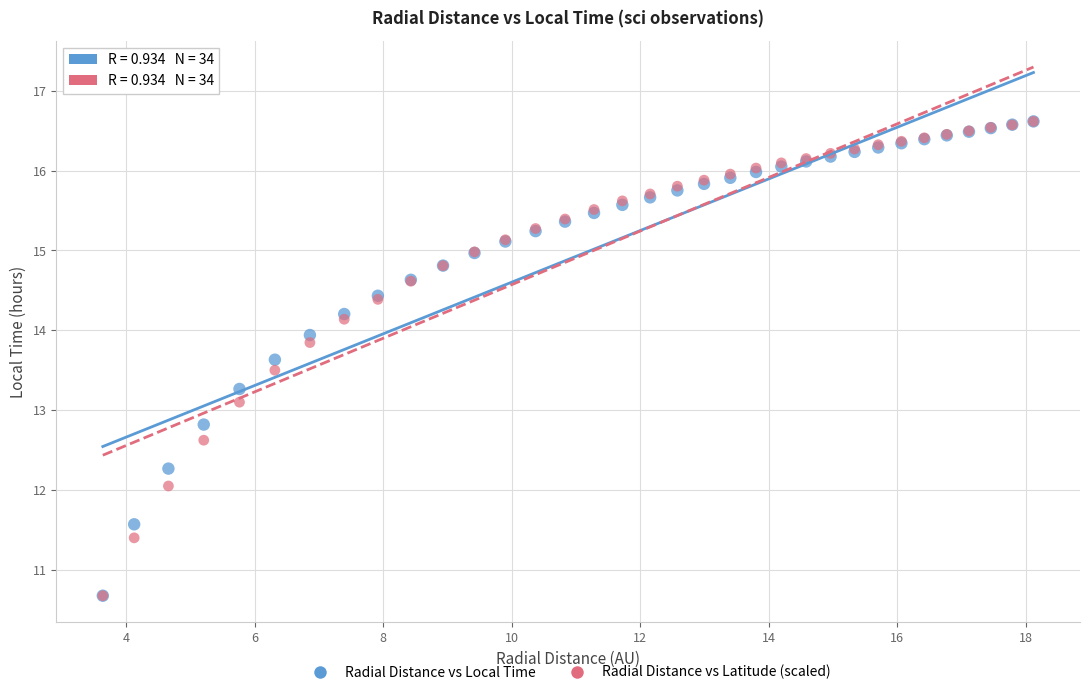

In the Radial Distance vs Local Time series, what Y value is closest to 13?

12.8